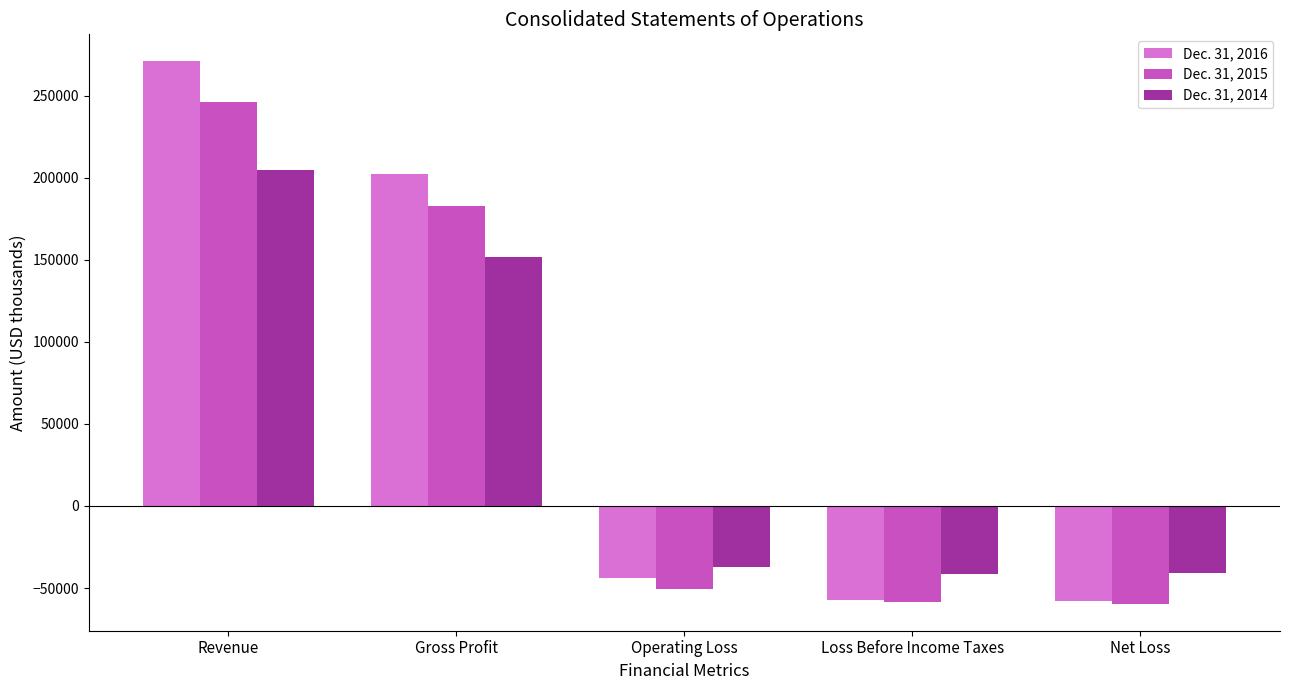

What position from the right is Gross Profit?

4